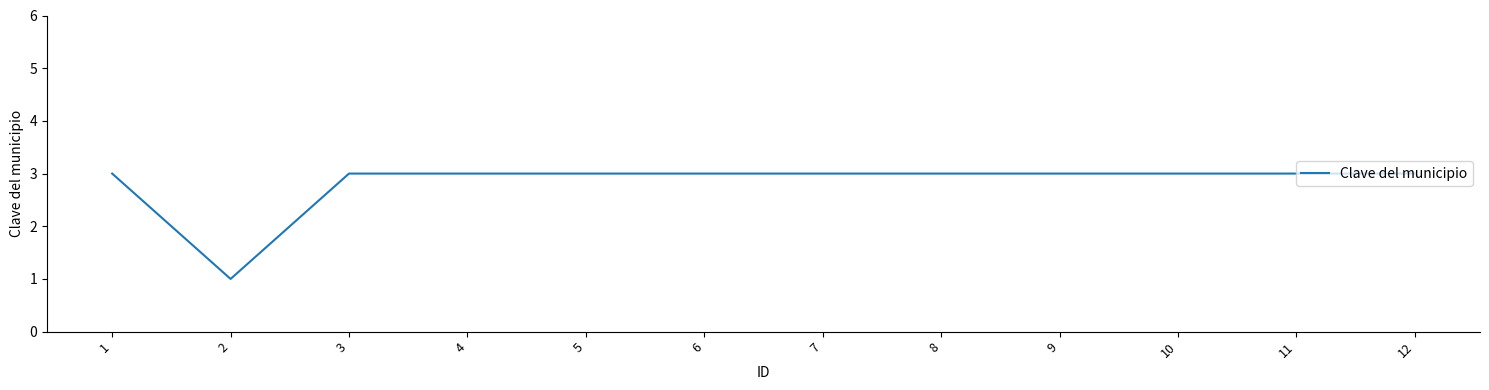

Which label corresponds to the smallest value in the chart?

2